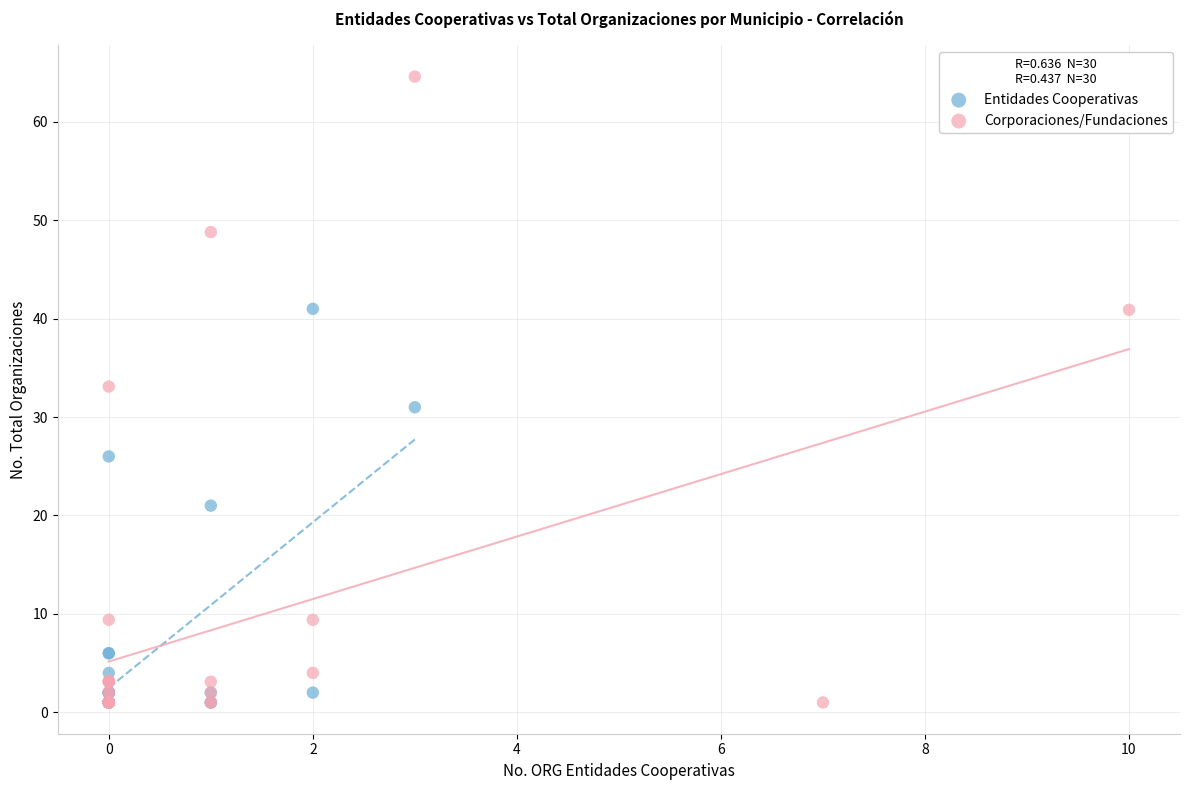

Which series has the largest Y range (max minus min)?

Corporaciones/Fundaciones